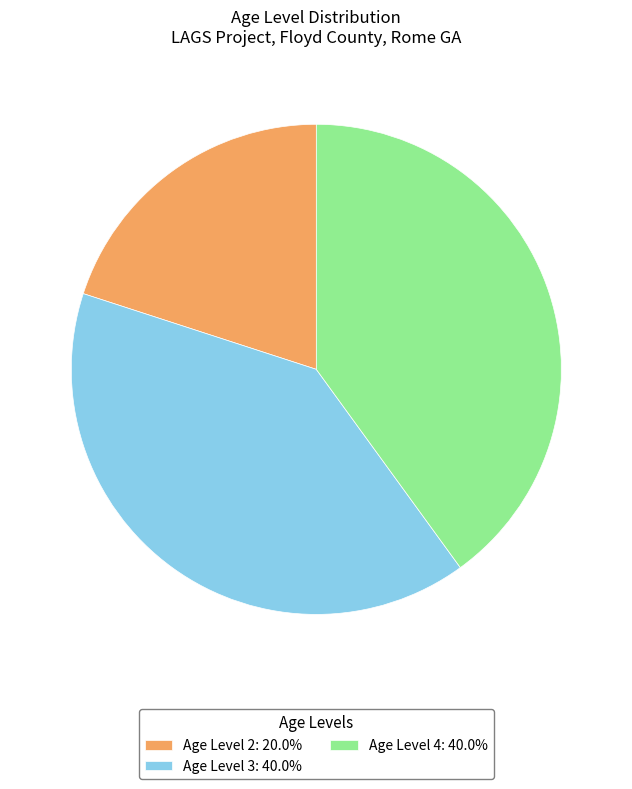

Is there a majority slice in this chart?

No